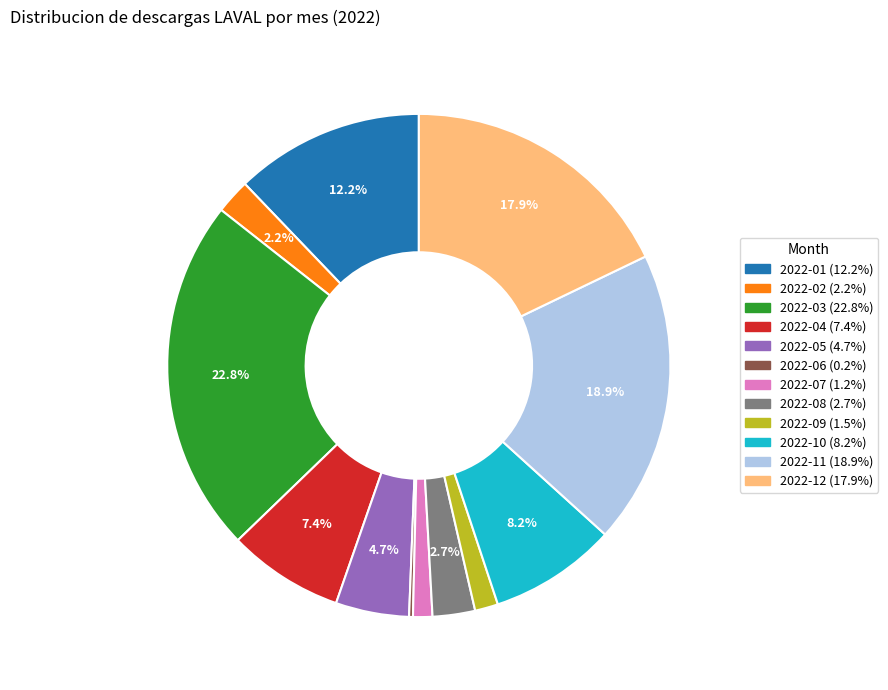

Is there any slice that represents more than half of the pie?

No